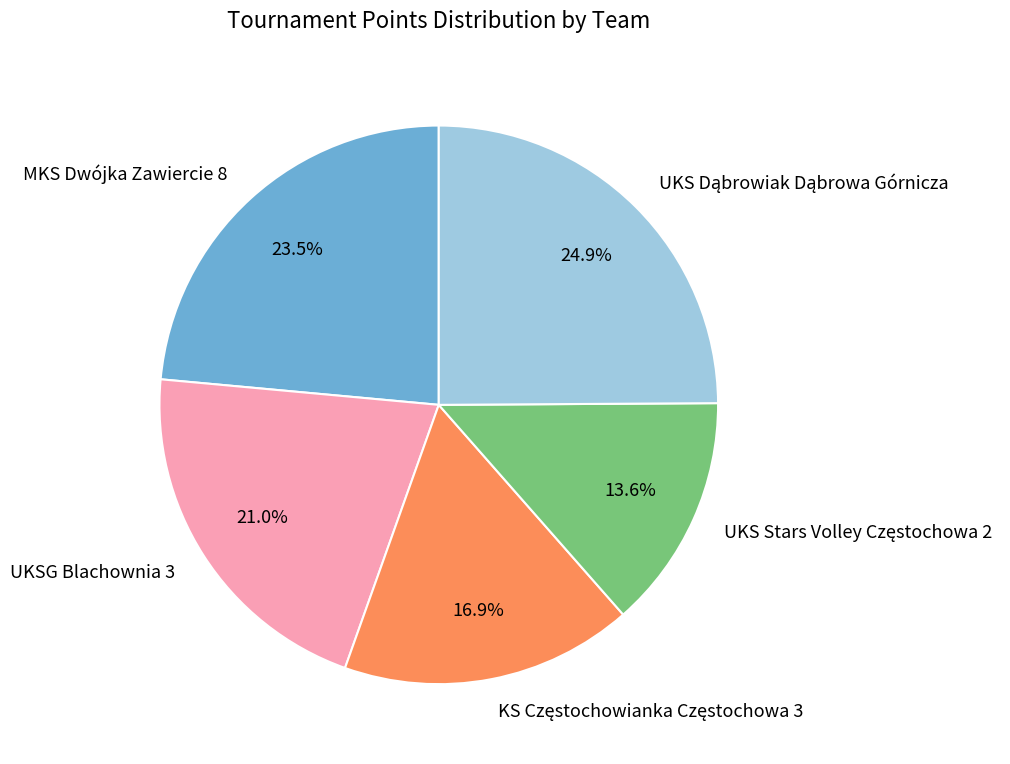

Is there a majority slice in this chart?

No